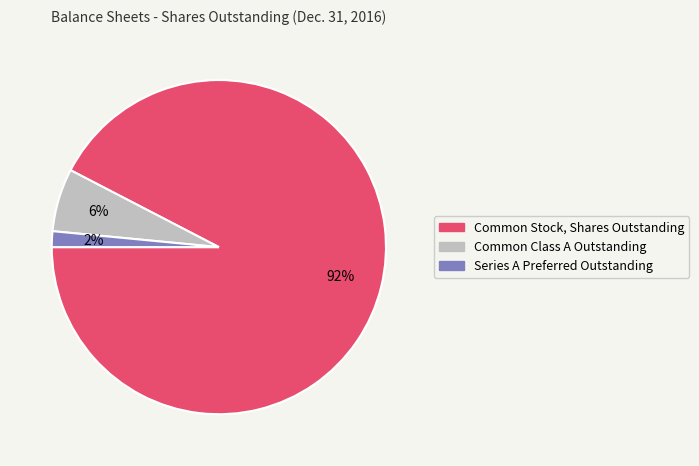

Which slice is the smallest?

Series A Preferred Outstanding